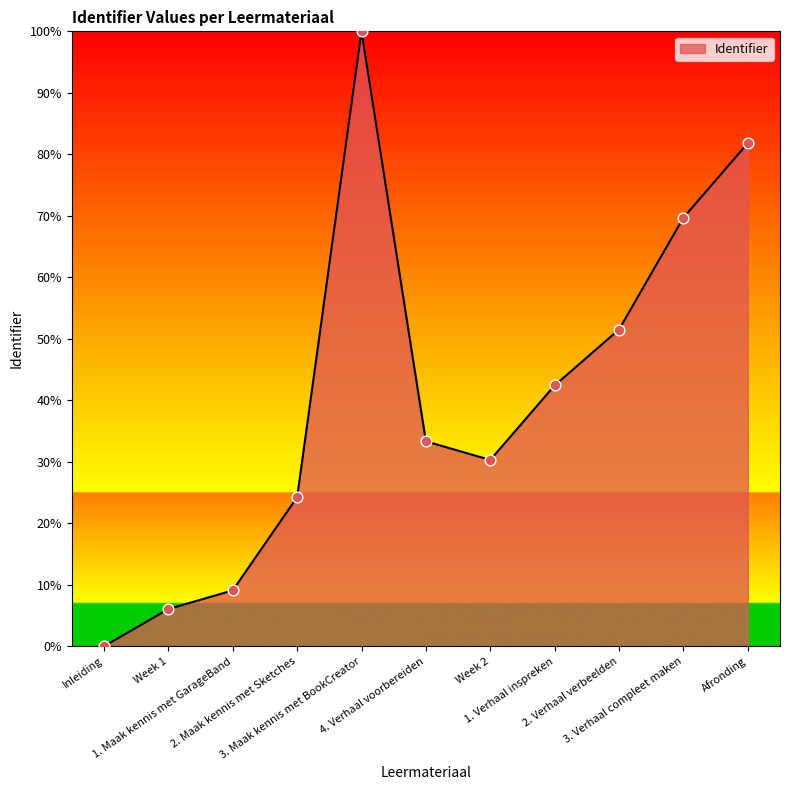

What is the ratio of the value at 1. Verhaal inspreken to the value at Week 1?

7.0